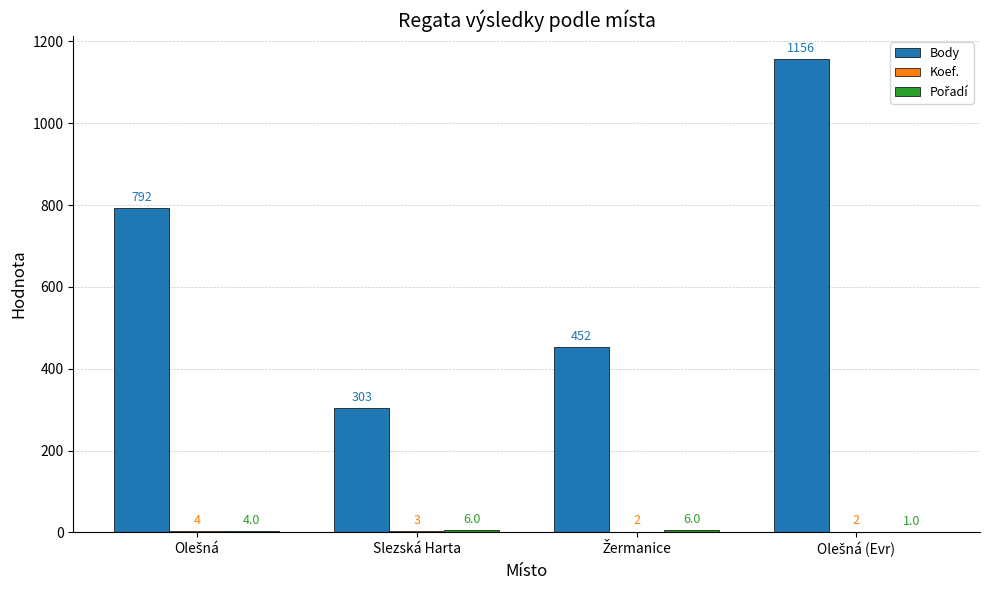

Which series has the largest total across all categories?

Body